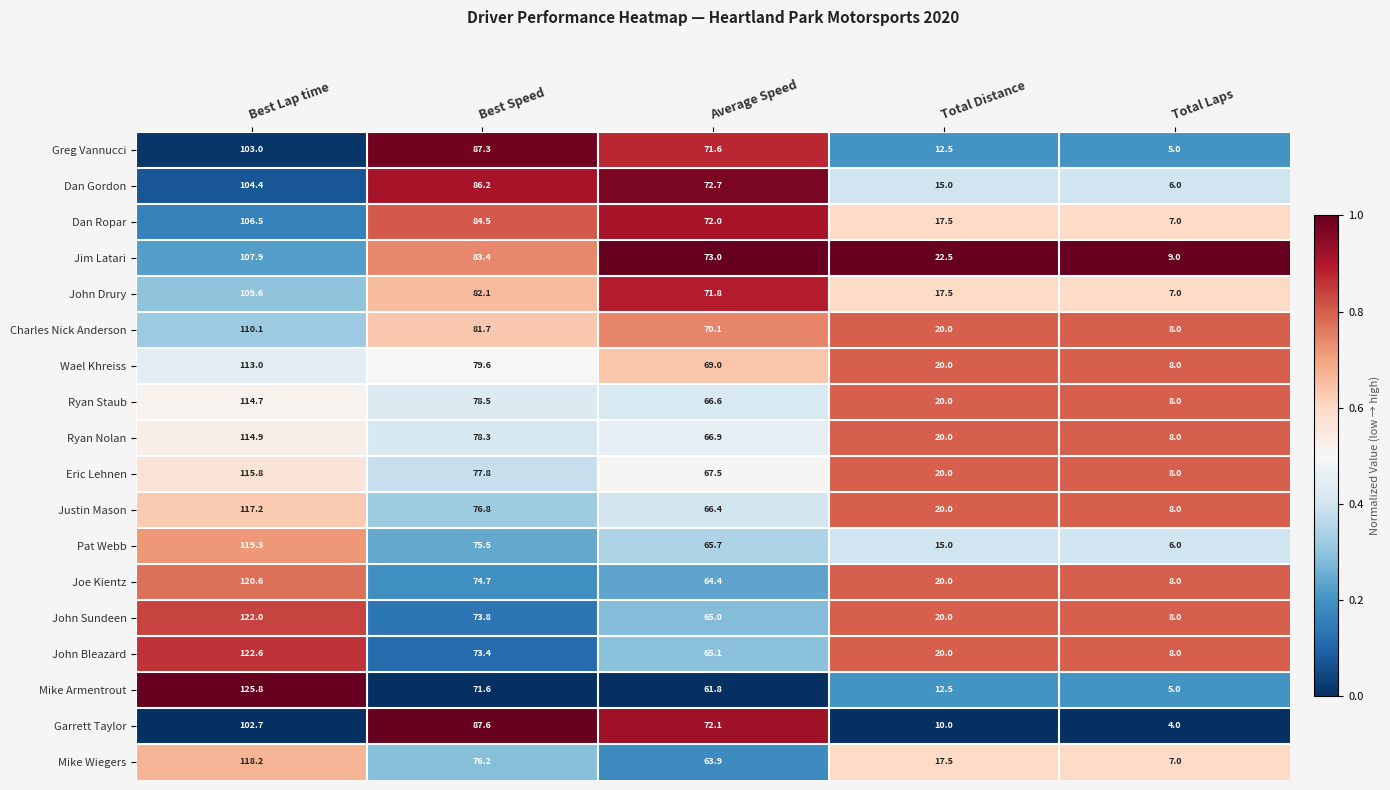

At which label is Dan Gordon closest to 55?

Average Speed